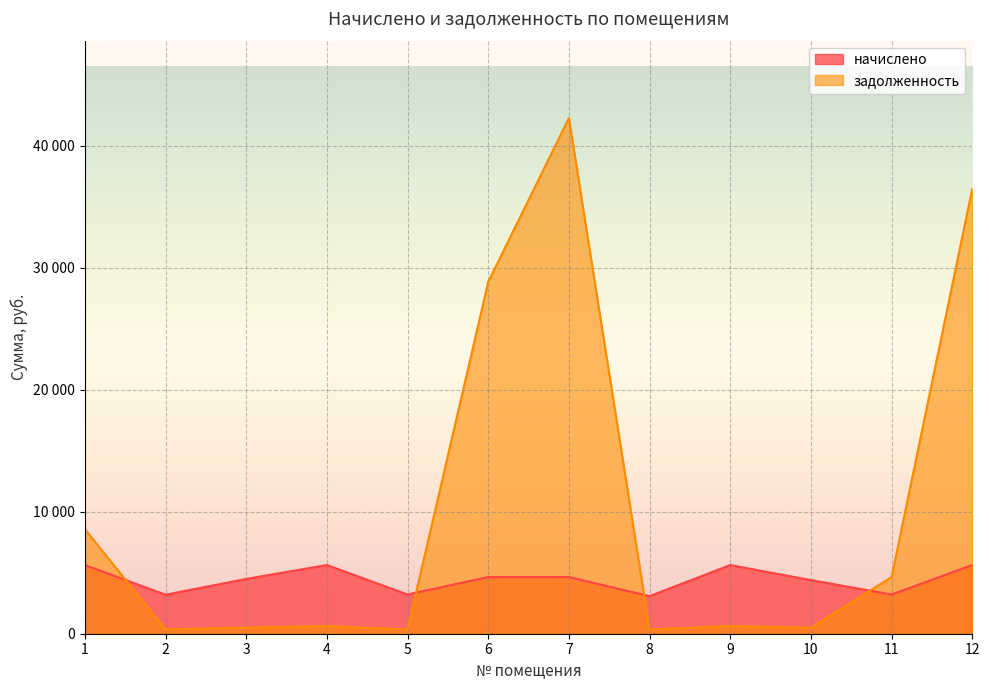

How many values in the задолженность series exceed 625?

7